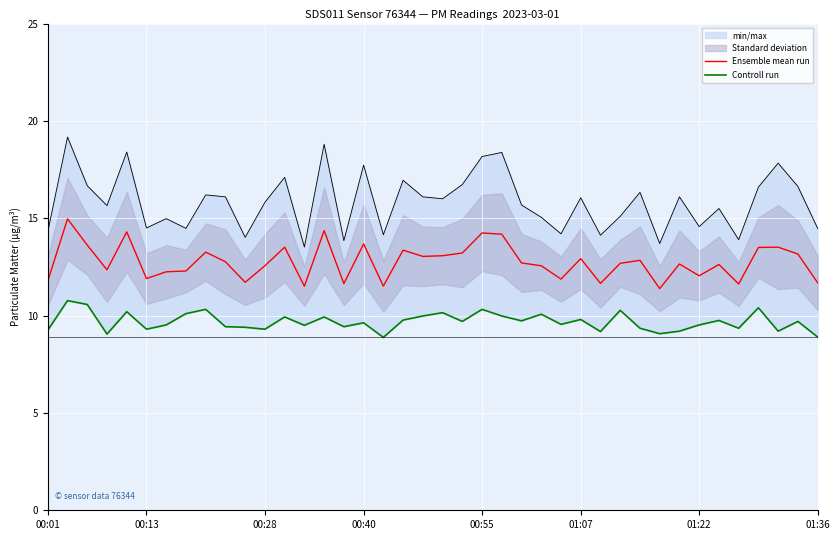

What is the minimum value for Ensemble mean run?

11.4